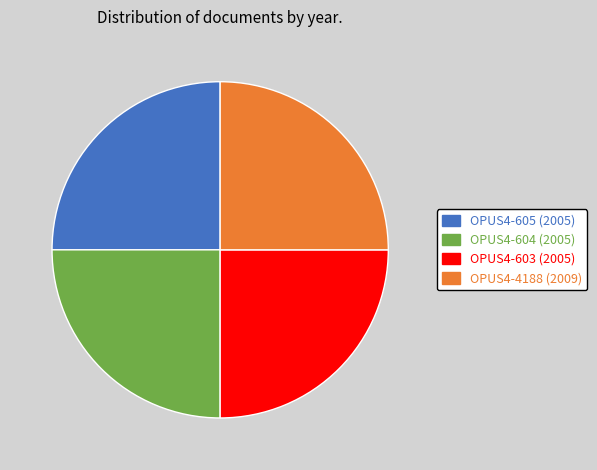

Does OPUS4-603 account for over 50% of the chart?

No